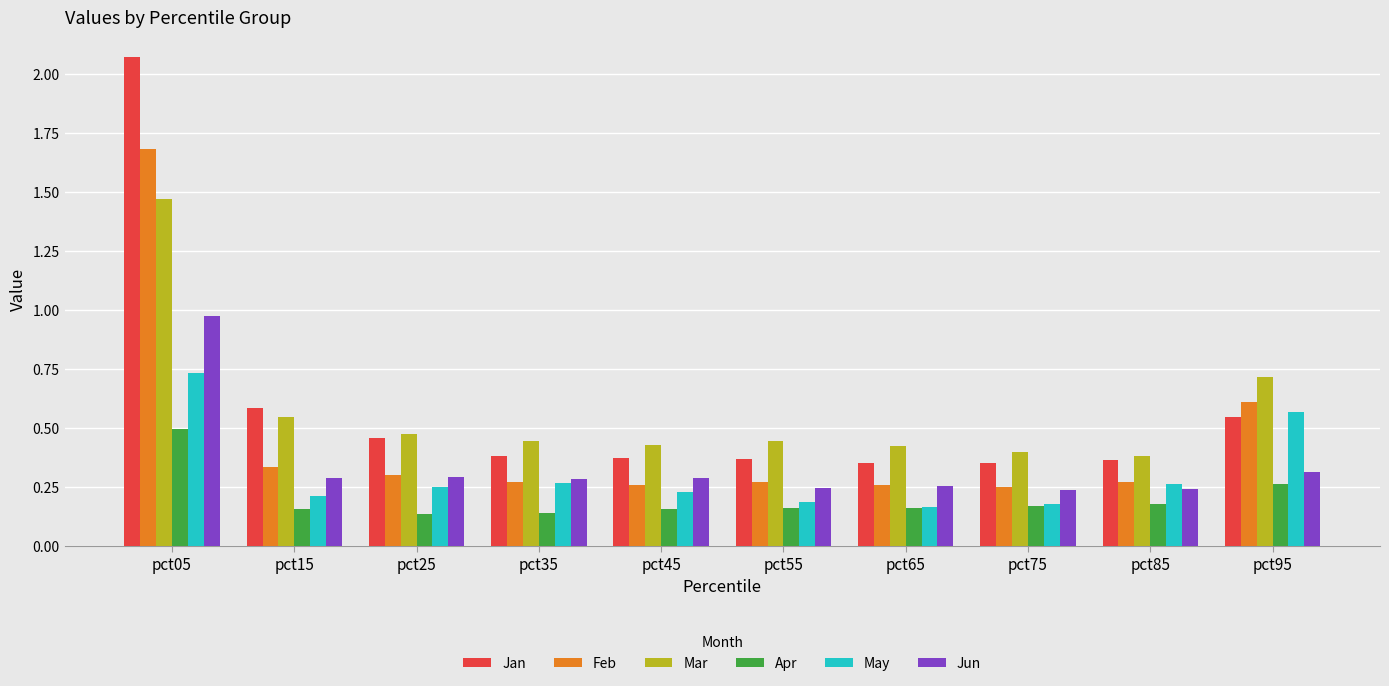

How many Feb values are between 0 and 1?

9